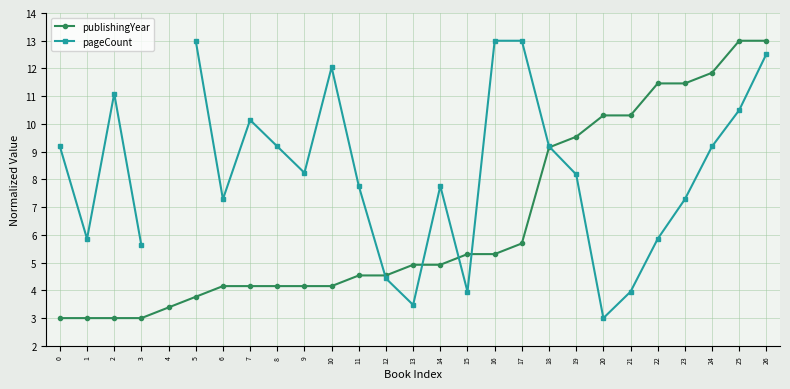

How many lines are shown in the chart?

2